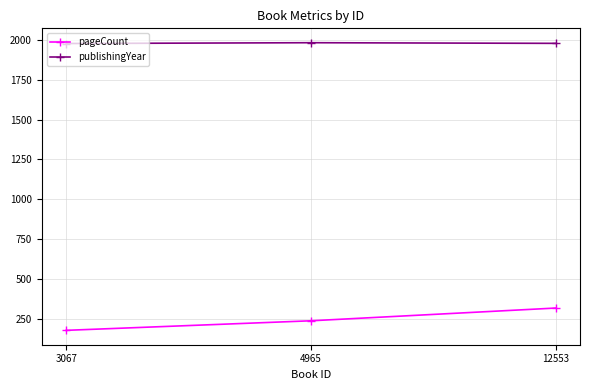

True or false: pageCount has a value of 383 at 4965.

False